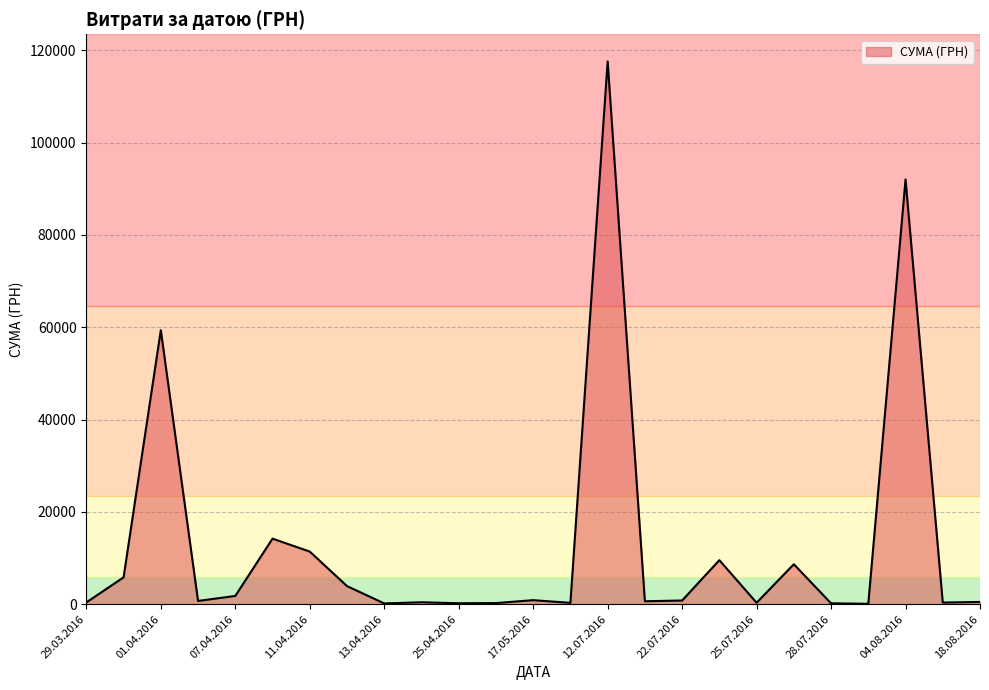

What is the greatest value displayed?

117568.8